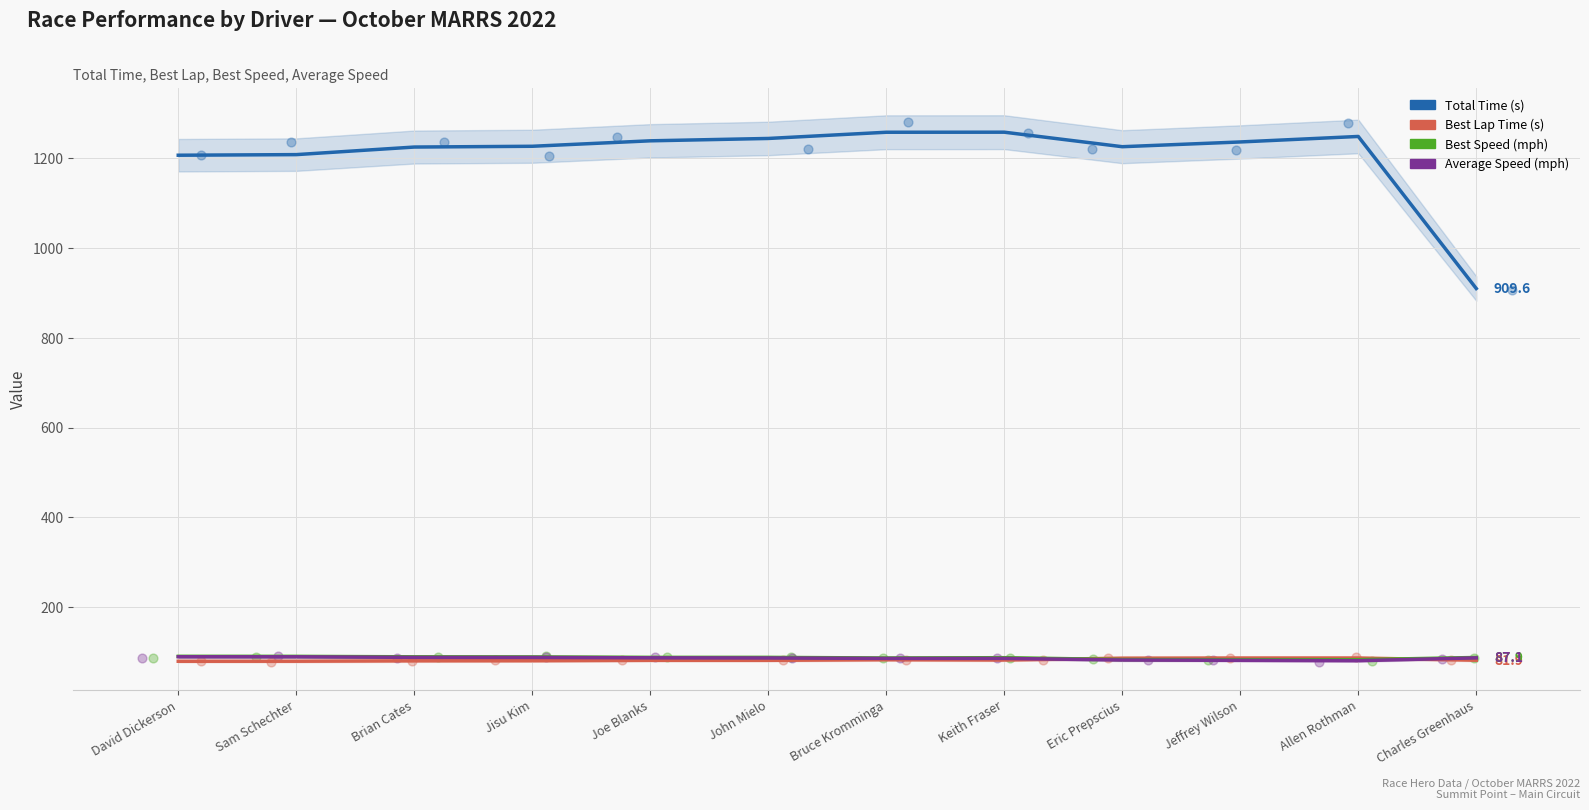

Which series has the largest total across all categories?

Total Time (s)